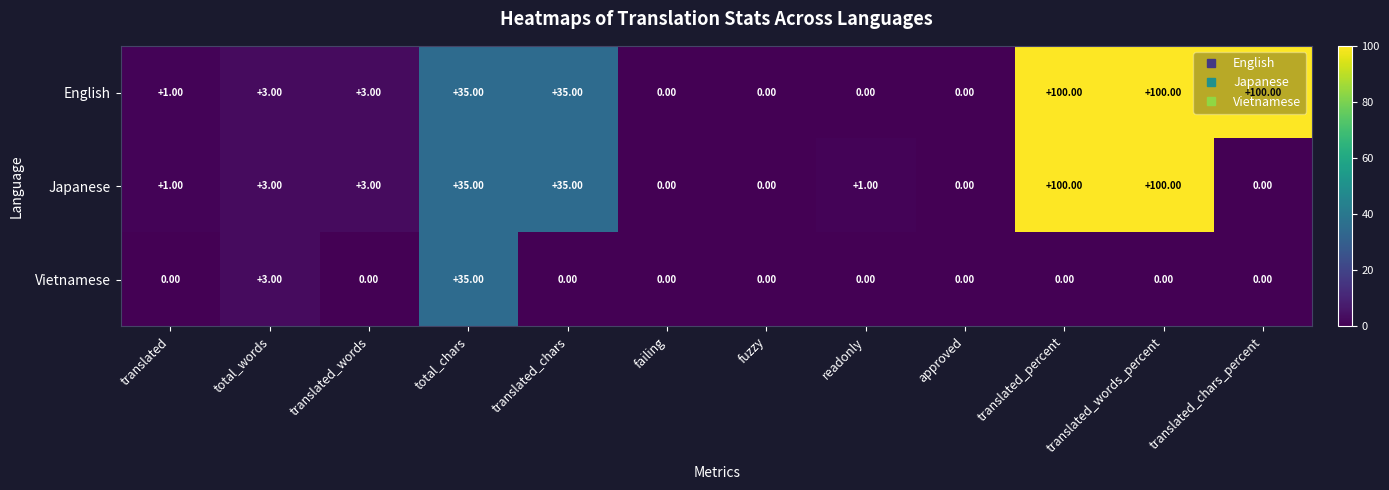

List the series in order of their overall mean, highest first.

English, Japanese, Vietnamese